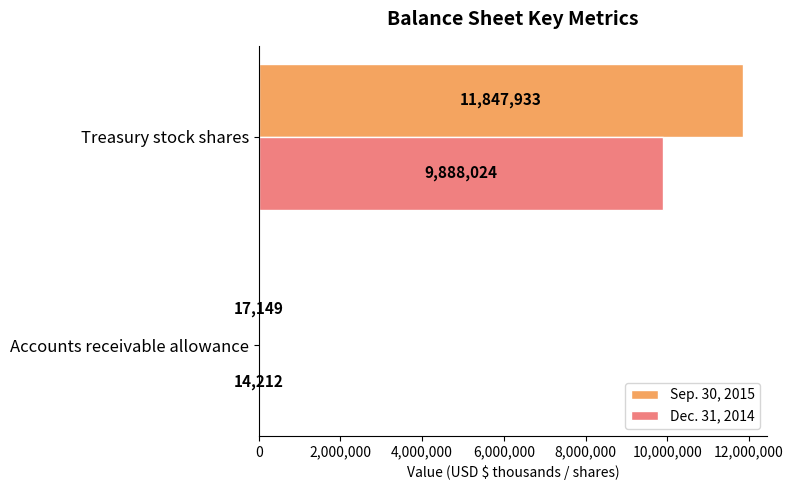

Is it true that Dec. 31, 2014 equals 14212 at Accounts receivable allowance?

True